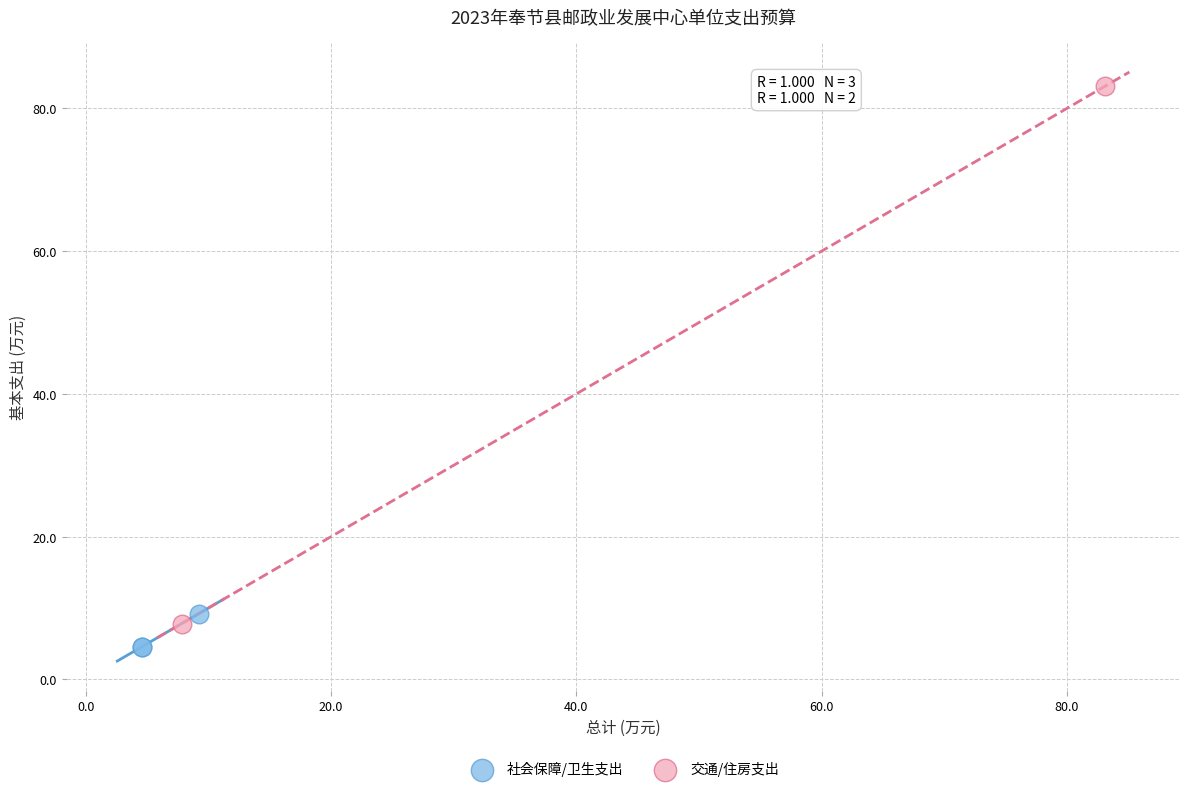

Which series contains the lowest Y value?

社会保障/卫生支出